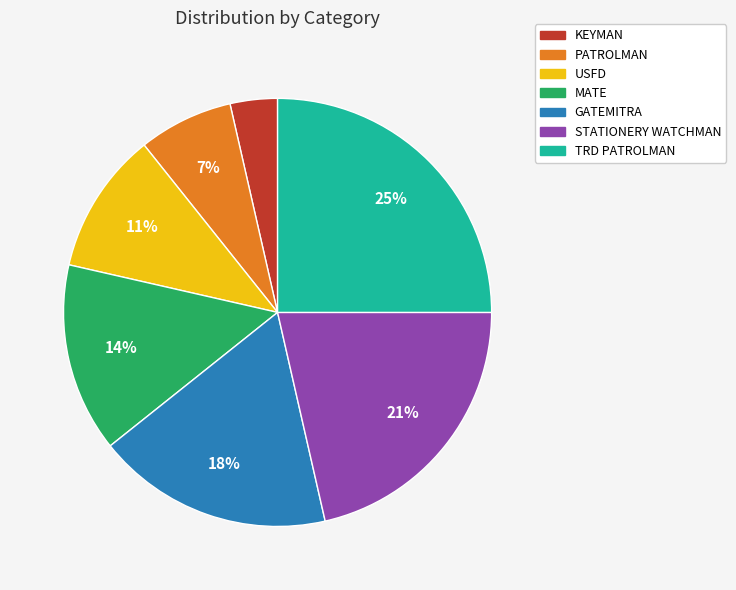

To the nearest percent, what percentage of the pie is MATE?

14%